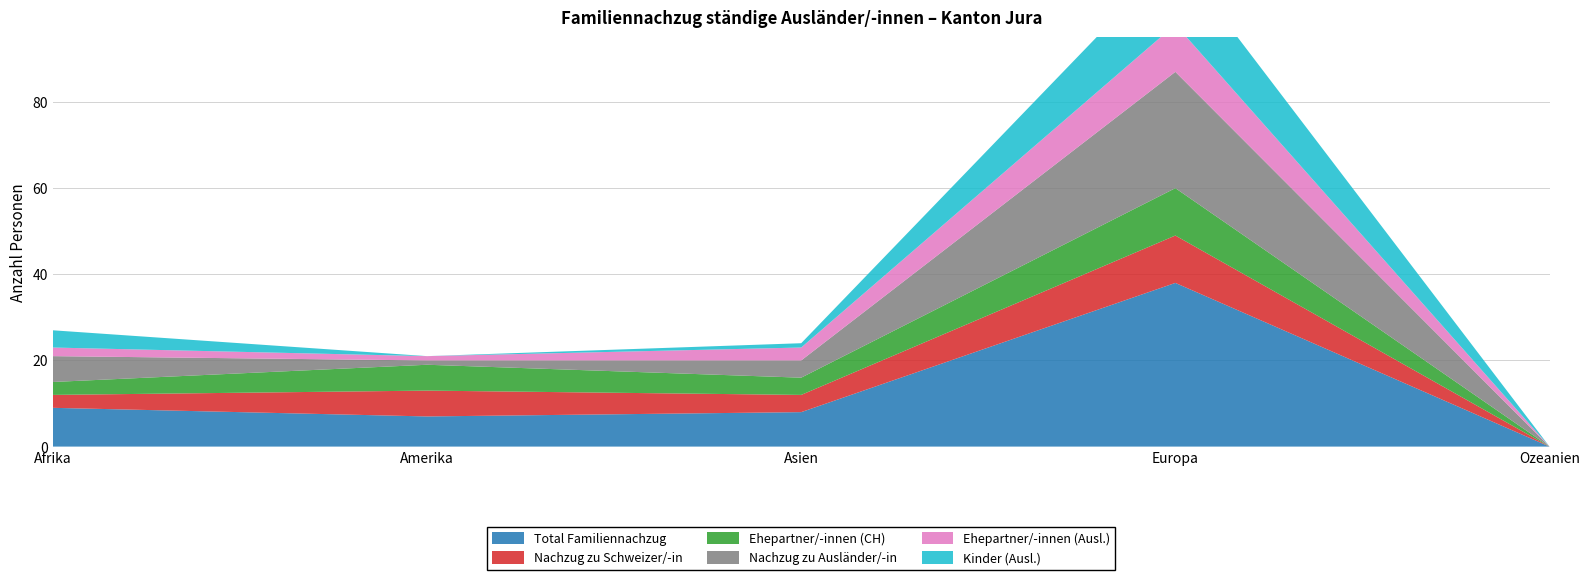

Reading left to right, what are all the values shown in this chart?

Total Familiennachzug: Afrika=9	Amerika=7	Asien=8	Europa=38	Ozeanien=0
Nachzug zu Schweizer/-in: Afrika=3	Amerika=6	Asien=4	Europa=11	Ozeanien=0
Ehepartner/-innen (CH): Afrika=3	Amerika=6	Asien=4	Europa=11	Ozeanien=0
Nachzug zu Ausländer/-in: Afrika=6	Amerika=1	Asien=4	Europa=27	Ozeanien=0
Ehepartner/-innen (Ausl.): Afrika=2	Amerika=1	Asien=3	Europa=11	Ozeanien=0
Kinder (Ausl.): Afrika=4	Amerika=0	Asien=1	Europa=16	Ozeanien=0